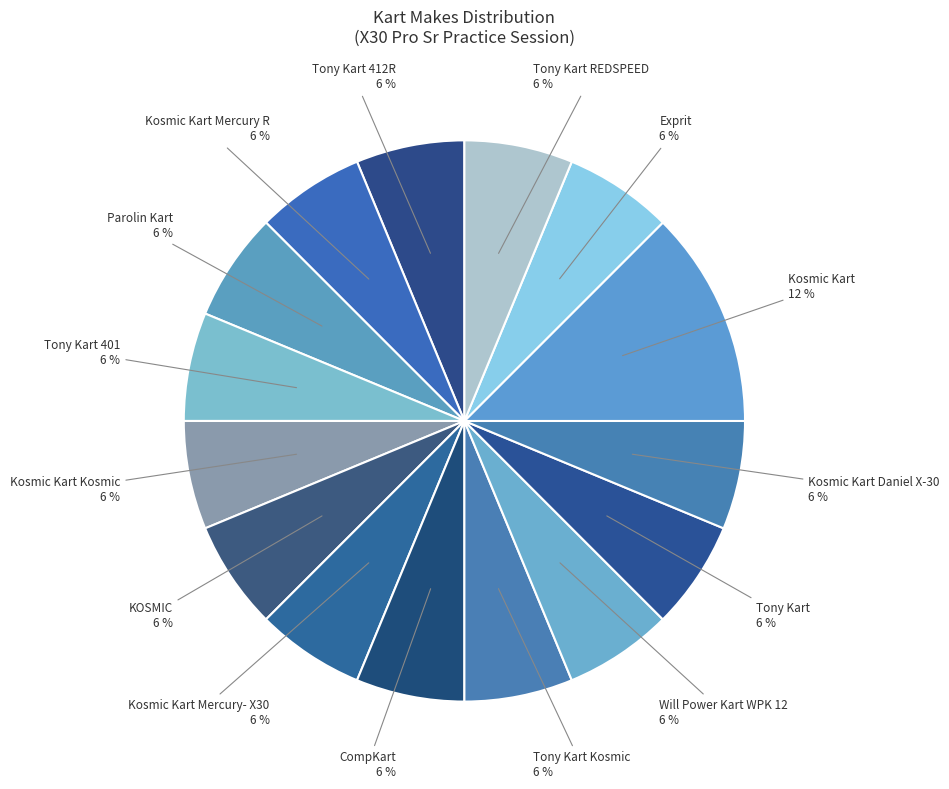

Which category has the biggest portion of the pie?

Kosmic Kart